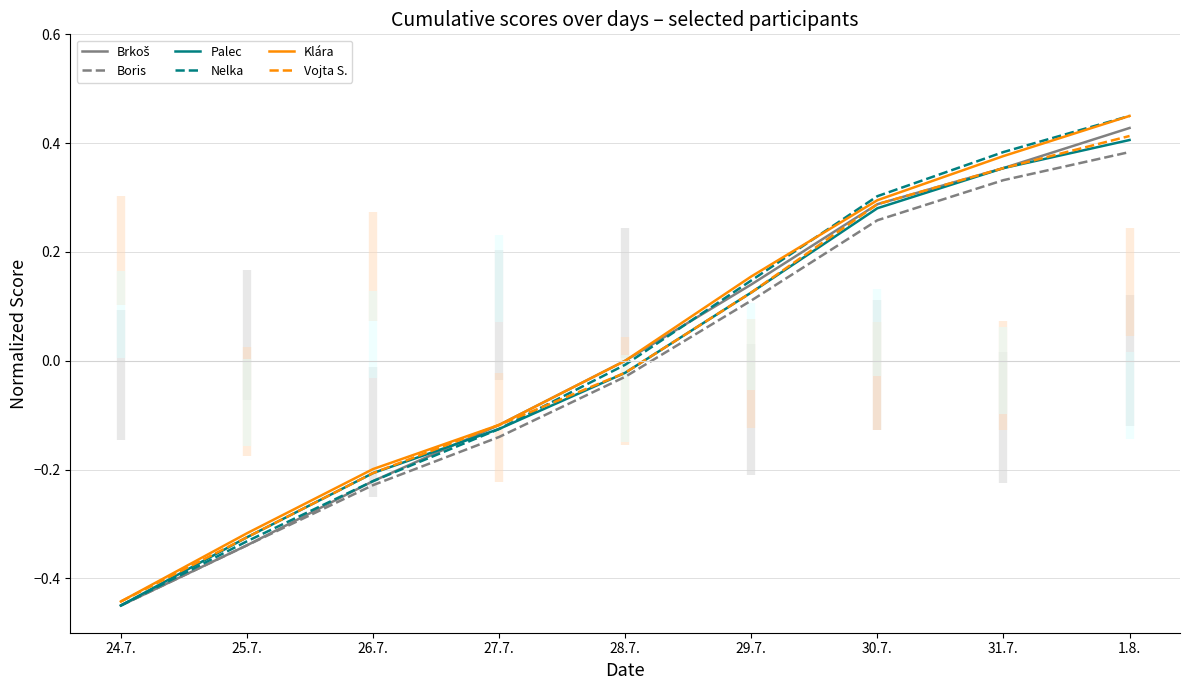

True or false: Palec has more than 0 points higher than both neighbors.

False